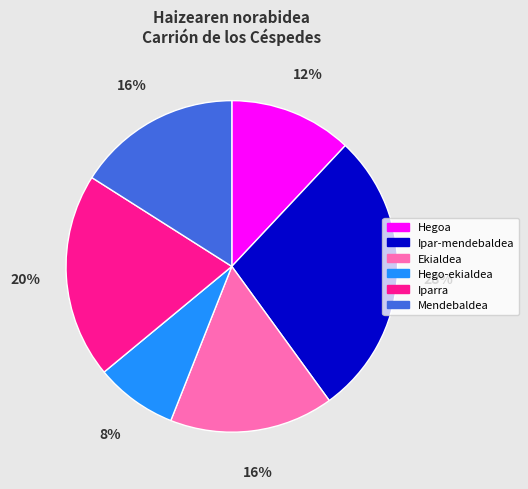

Combined, do Ekialdea and Mendebaldea account for over 50%?

No